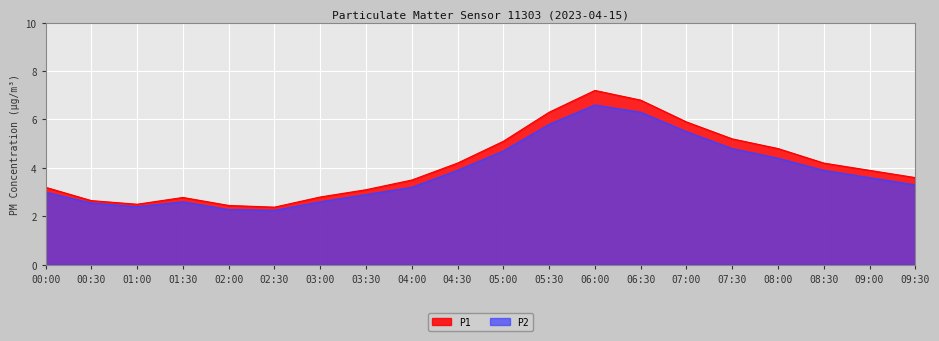

Between 07:30 and 08:30, which series saw the biggest shift?

P1